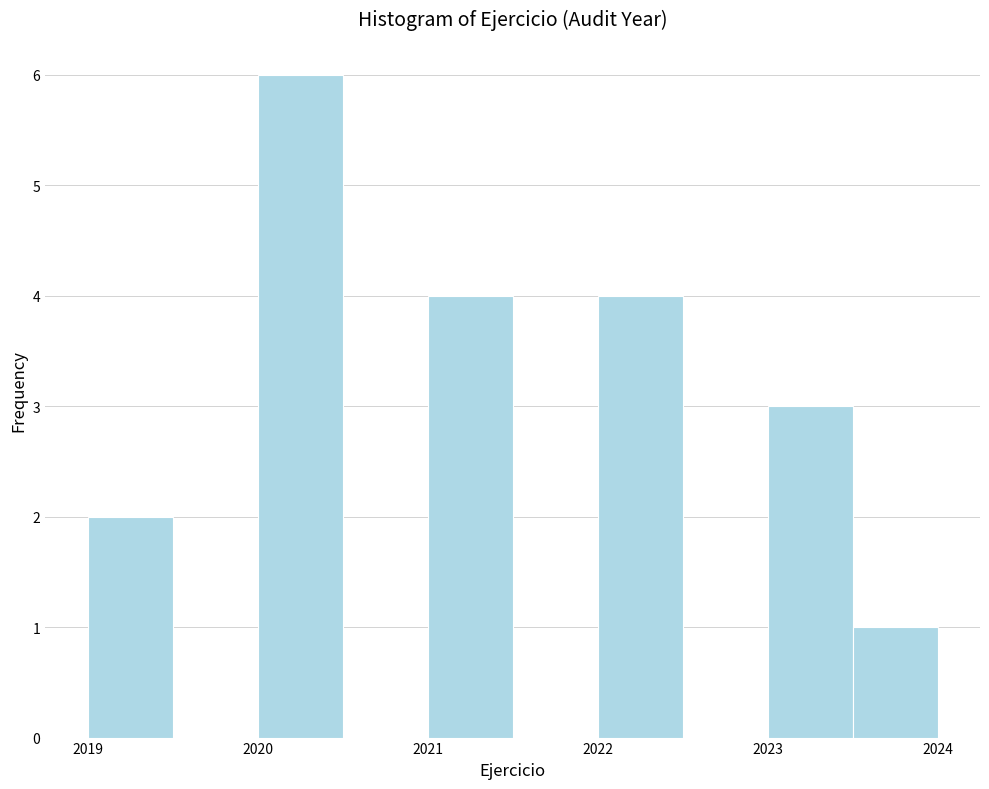

Reading left to right, transcribe this chart: for each bar, give the range it covers on the x-axis and its height. The values are not printed on the chart, so give them approximately, as read against the axis.

2019.0 to 2019.5: 2
2019.5 to 2020.0: 0
2020.0 to 2020.5: 6
2020.5 to 2021.0: 0
2021.0 to 2021.5: 4
2021.5 to 2022.0: 0
2022.0 to 2022.5: 4
2022.5 to 2023.0: 0
2023.0 to 2023.5: 3
2023.5 to 2024.0: 1